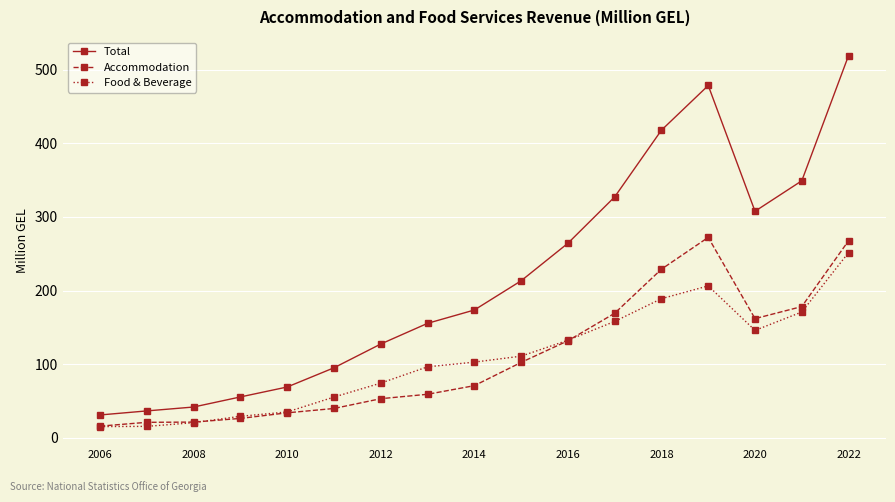

Which series has the largest range (max minus min)?

Total